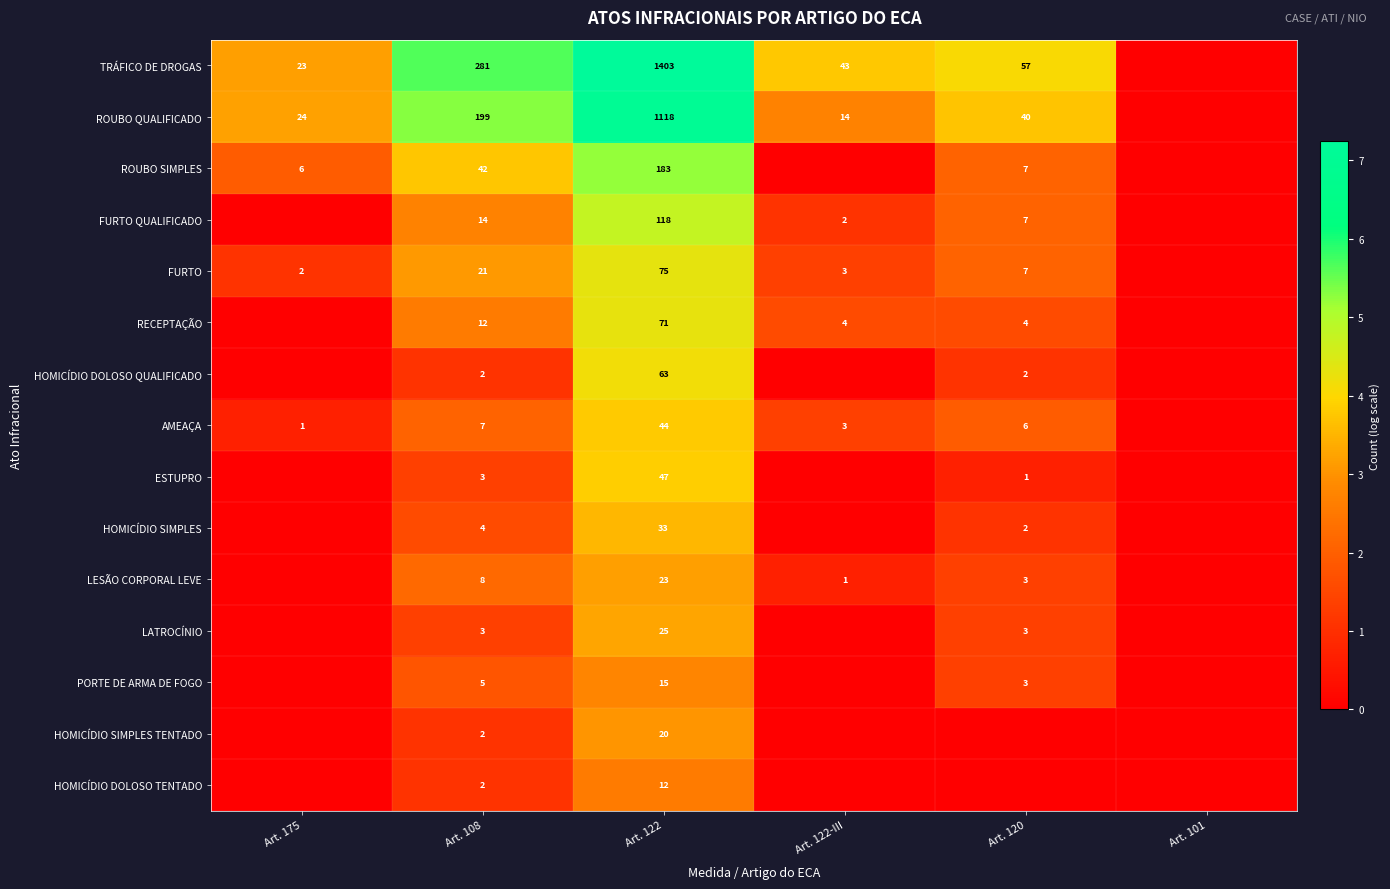

Rank the series at Art. 122 from lowest to highest value.

HOMICÍDIO DOLOSO TENTADO, PORTE DE ARMA DE FOGO, HOMICÍDIO SIMPLES TENTADO, LESÃO CORPORAL LEVE, LATROCÍNIO, HOMICÍDIO SIMPLES, AMEAÇA, ESTUPRO, HOMICÍDIO DOLOSO QUALIFICADO, RECEPTAÇÃO, FURTO, FURTO QUALIFICADO, ROUBO SIMPLES, ROUBO QUALIFICADO, TRÁFICO DE DROGAS